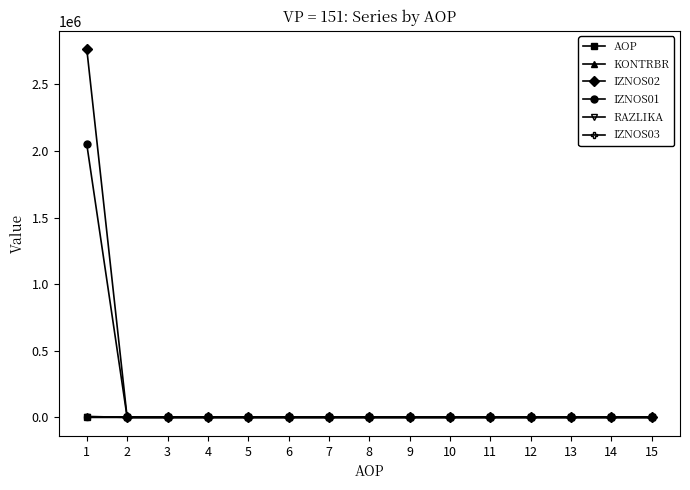

Which series has the largest range (max minus min)?

IZNOS02